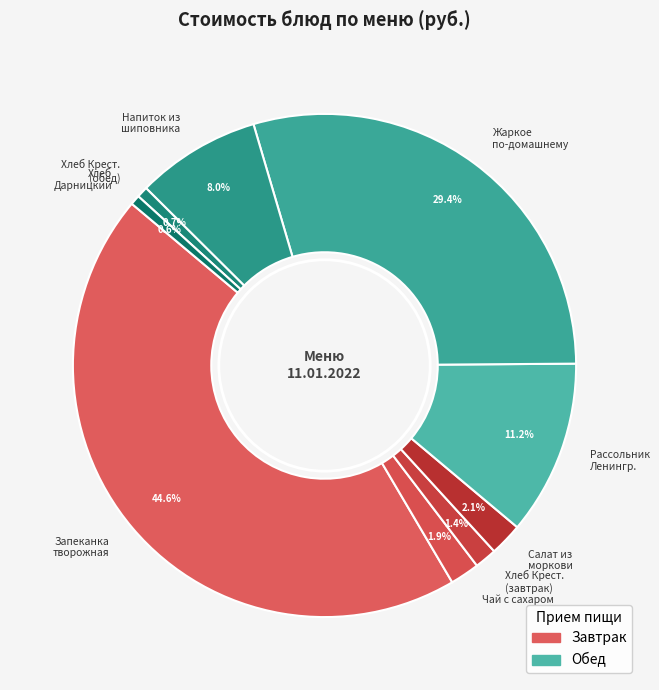

What is the total percentage of Хлеб Крест. (завтрак) and Напиток из шиповника?

9.4%